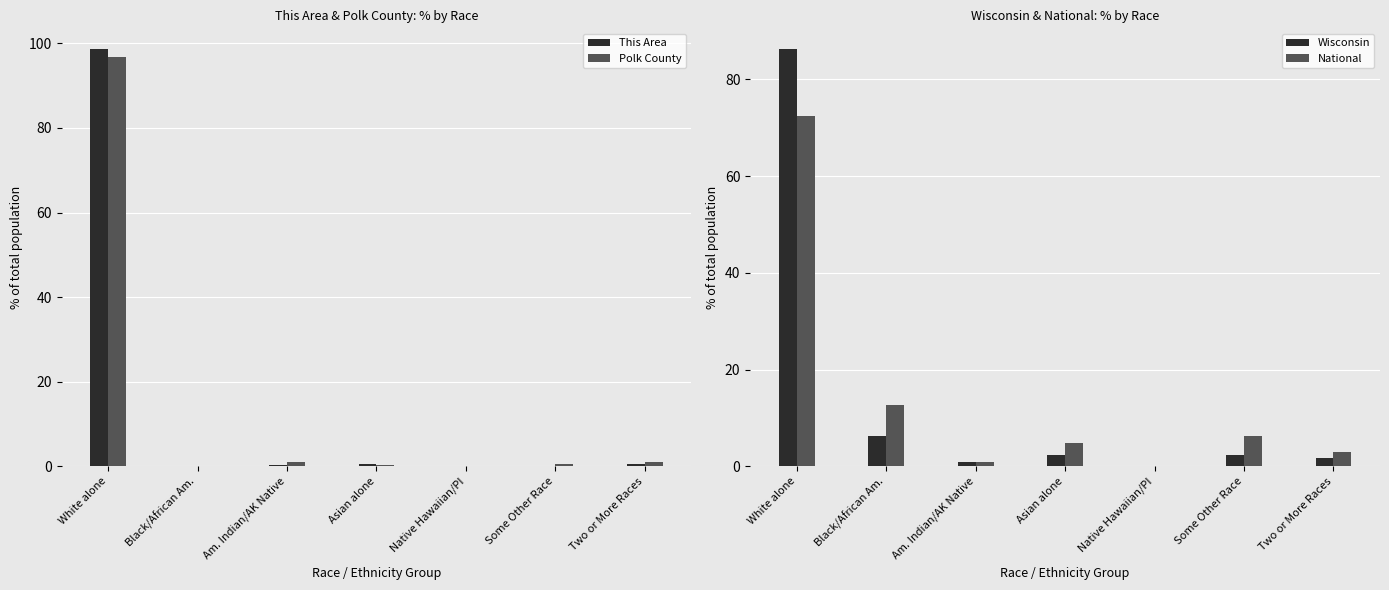

Which label corresponds to the smallest value in the chart?

Black/African Am.